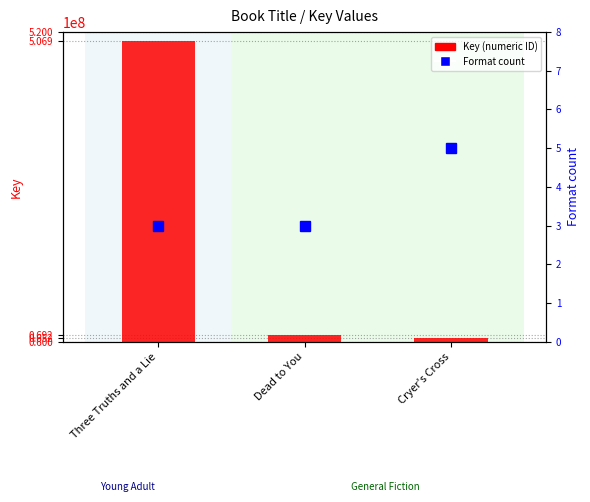

Is the value of Format count at Three Truths and a Lie greater than the value of Key (numeric ID) at Cryer's Cross?

No